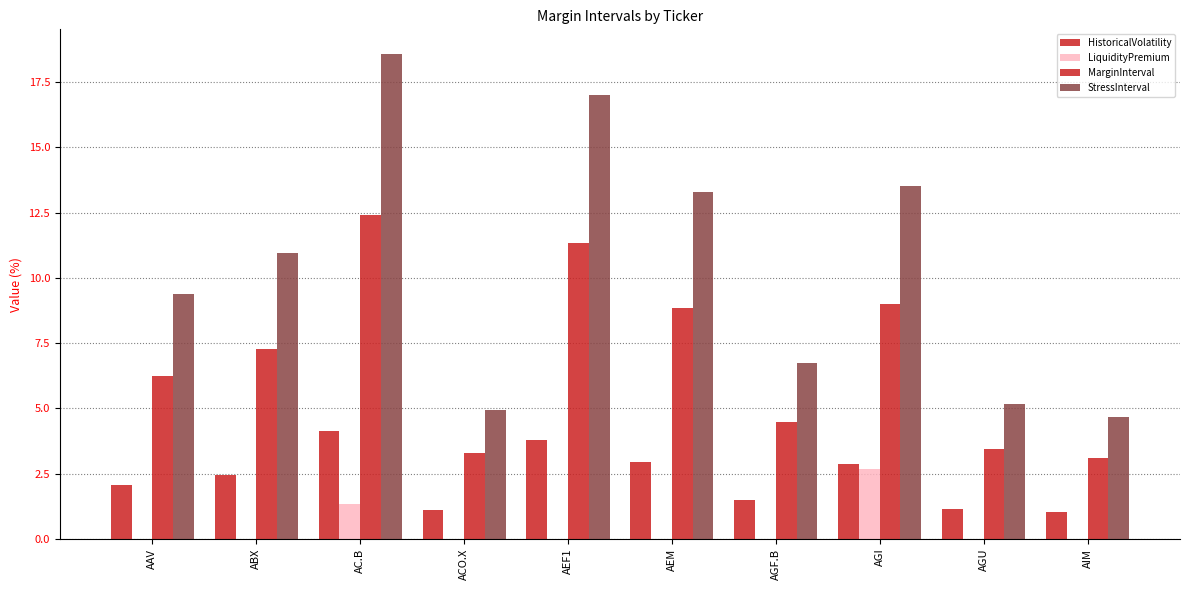

How many data points does each series have?

10